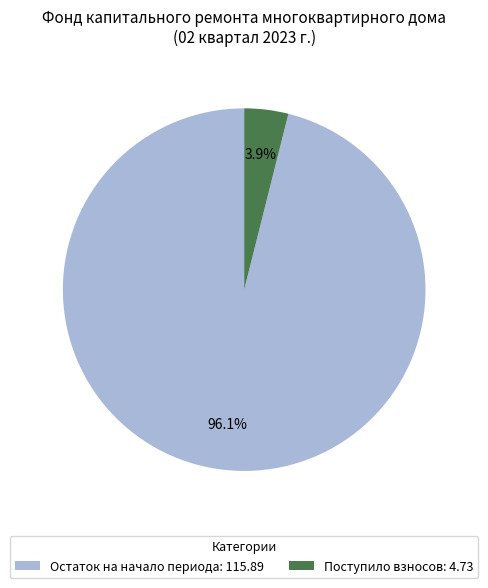

Rank the categories by value from lowest to highest.

Поступило взносов: 4.73, Остаток на начало периода: 115.89